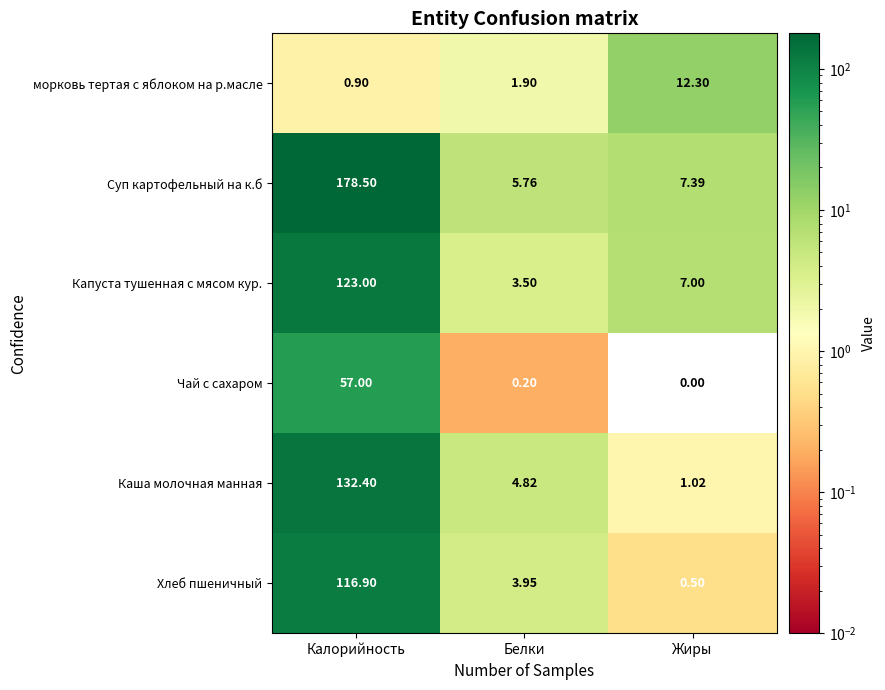

Which series has the largest range (max minus min)?

Суп картофельный на к.б